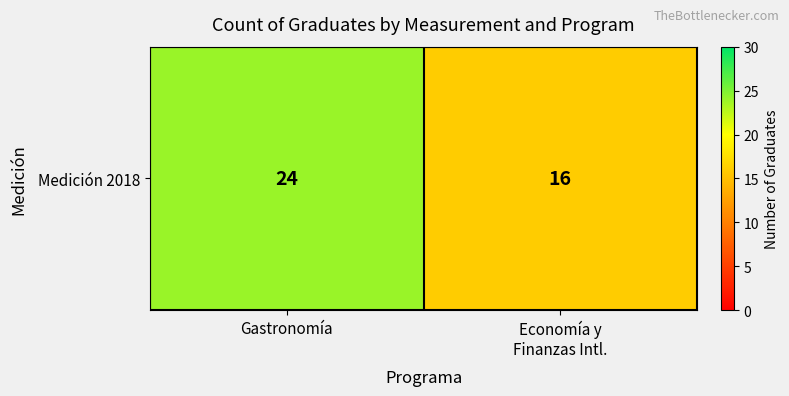

List the labels in order of value, largest first.

Gastronomía, Economía y
Finanzas Intl.